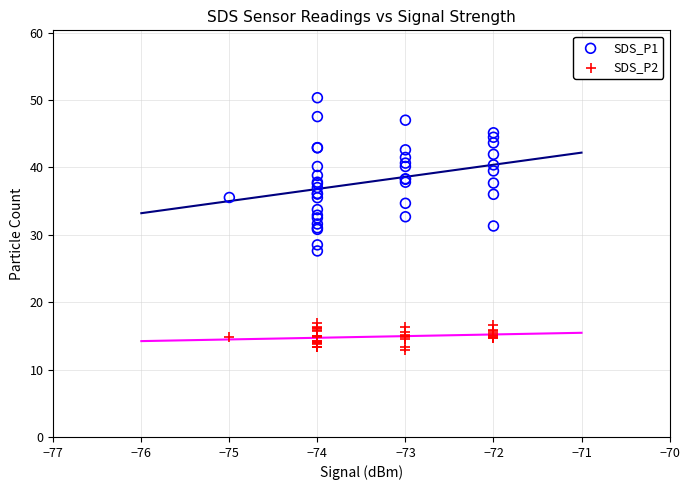

What are all the series names shown in the legend?

SDS_P1, SDS_P2